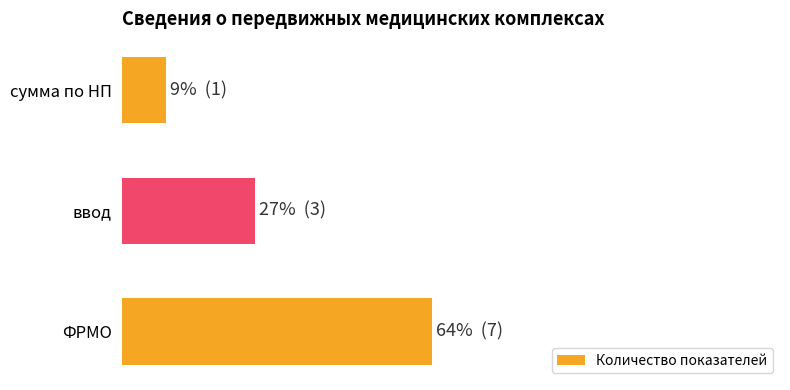

At which category does the chart reach its minimum across all series?

сумма по НП